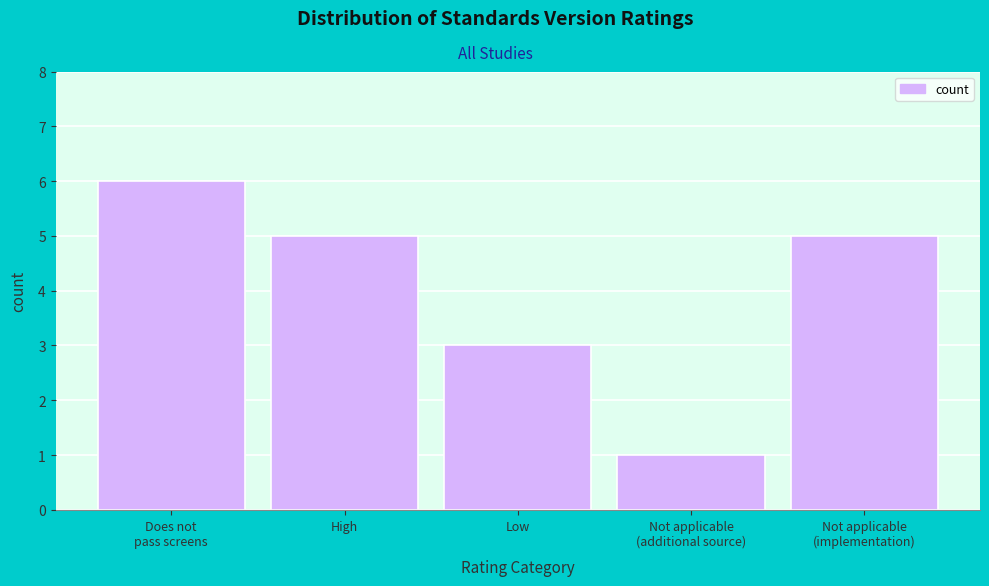

Reading left to right, what are all the values shown in this chart?

6	5	3	1	5